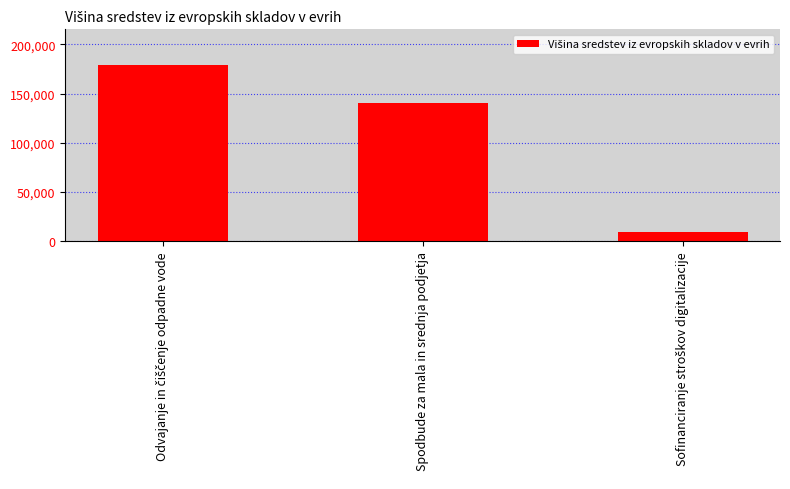

List the labels in order of value, largest first.

Odvajanje in čiščenje odpadne vode, Spodbude za mala in srednja podjetja, Sofinanciranje stroškov digitalizacije